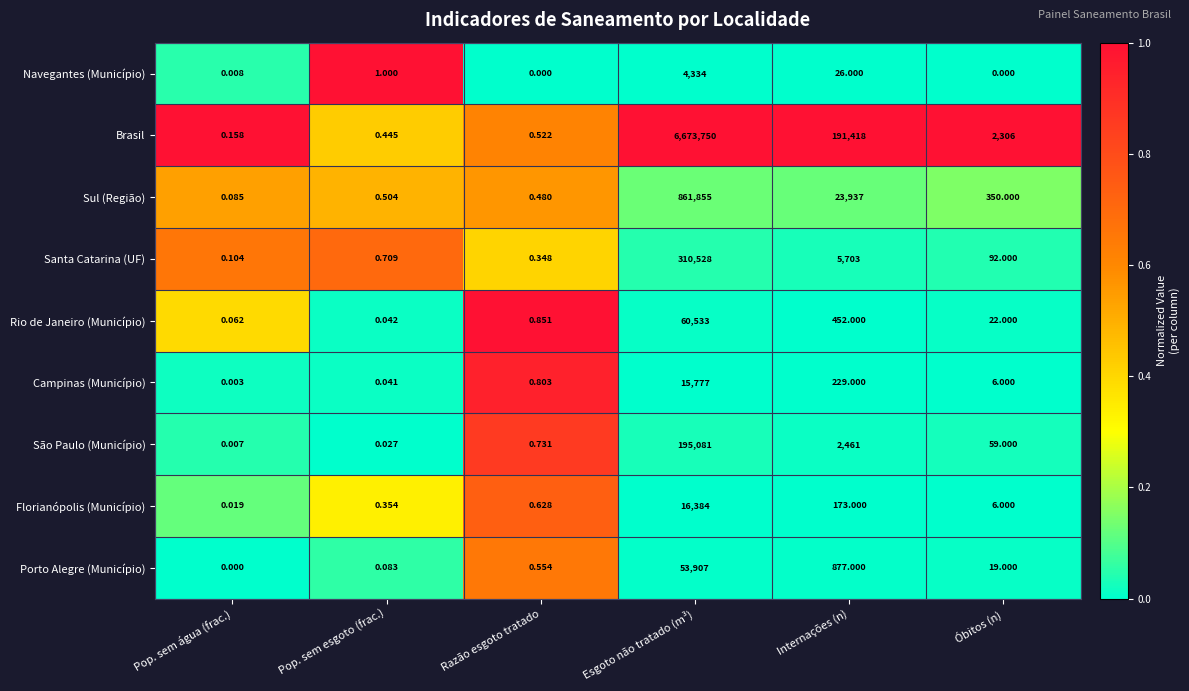

At which label does Florianópolis (Município) first exceed 6?

Esgoto não tratado (m³)